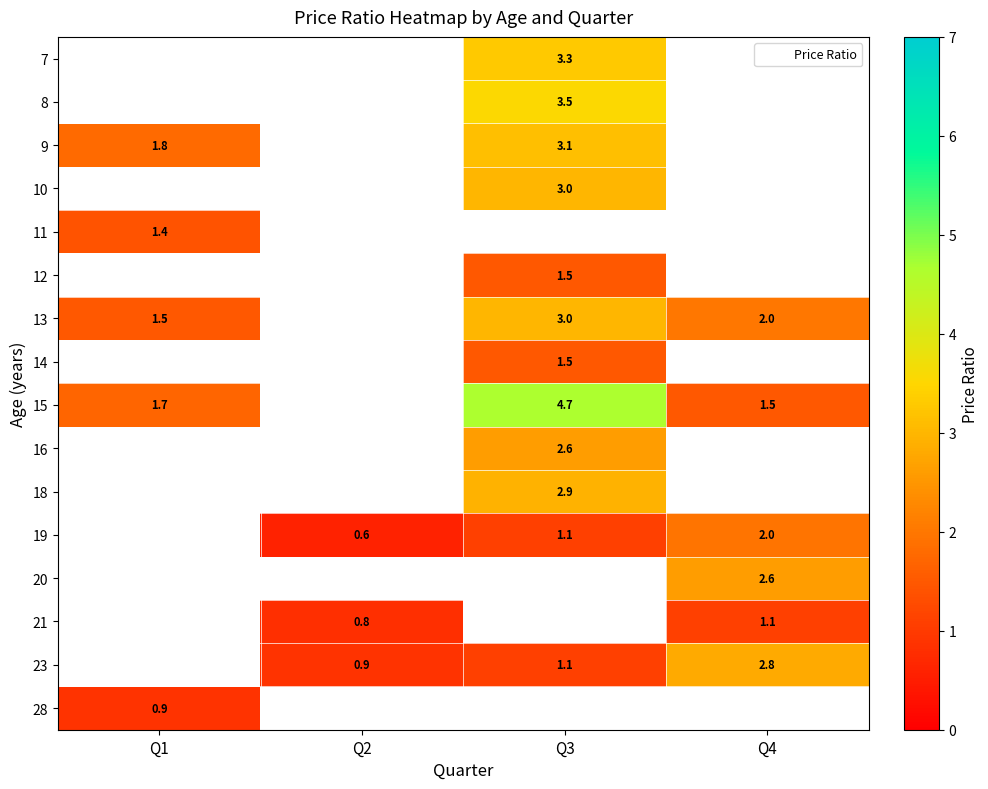

What is the sum of the 19 values at Q2 and Q3?

1.7